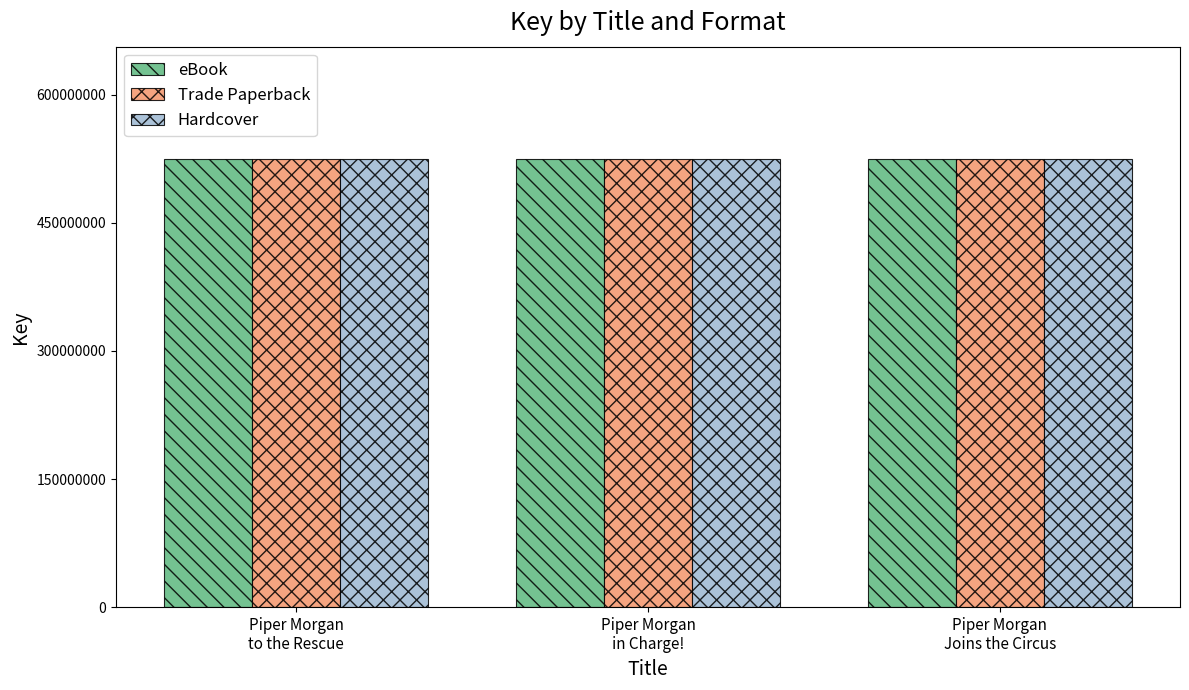

What is the maximum value for eBook?

525137687